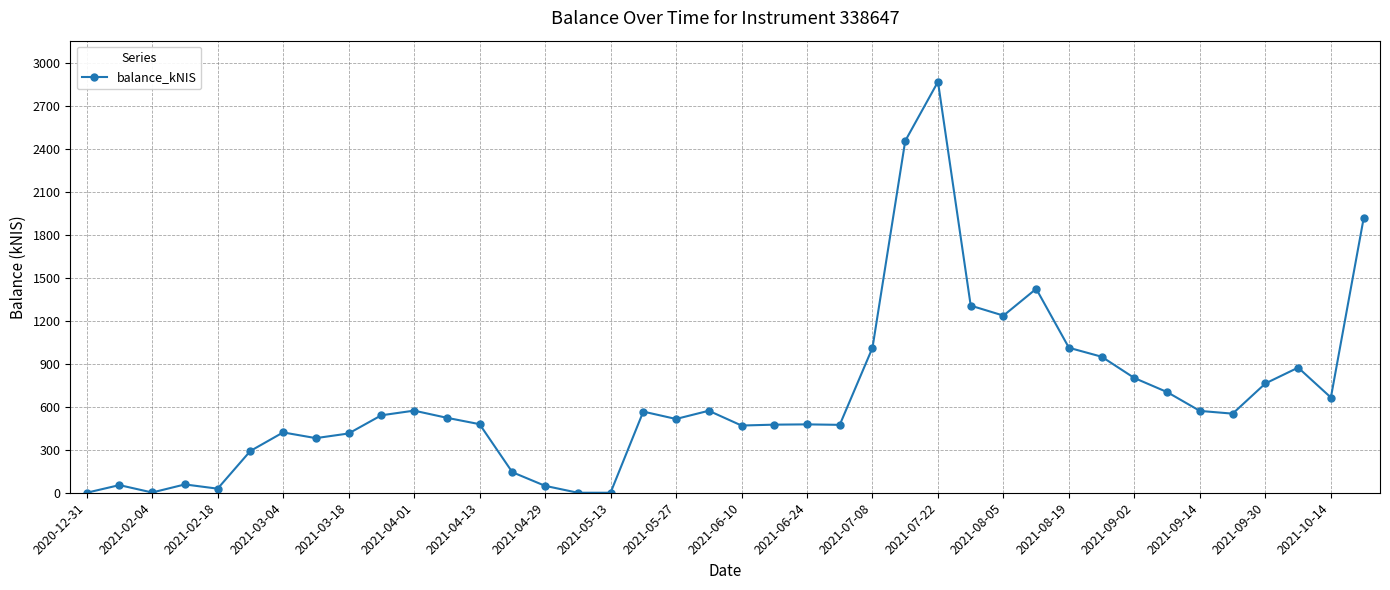

True or false: there are more than 0 points higher than both neighbors.

True